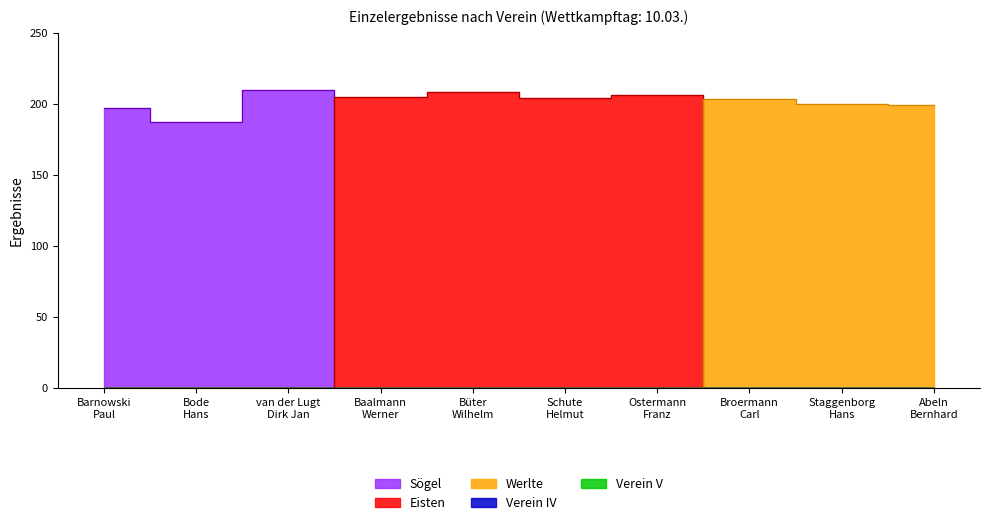

What is the spread (max minus min) of values at Baalmann Werner?

204.6